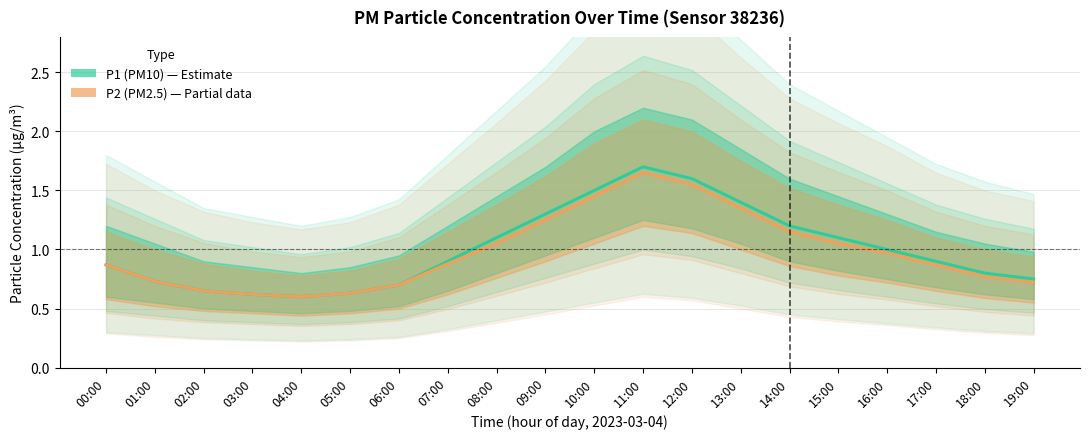

The value of P2 (PM2.5) at 17:00 is 0.9. True or false?

True